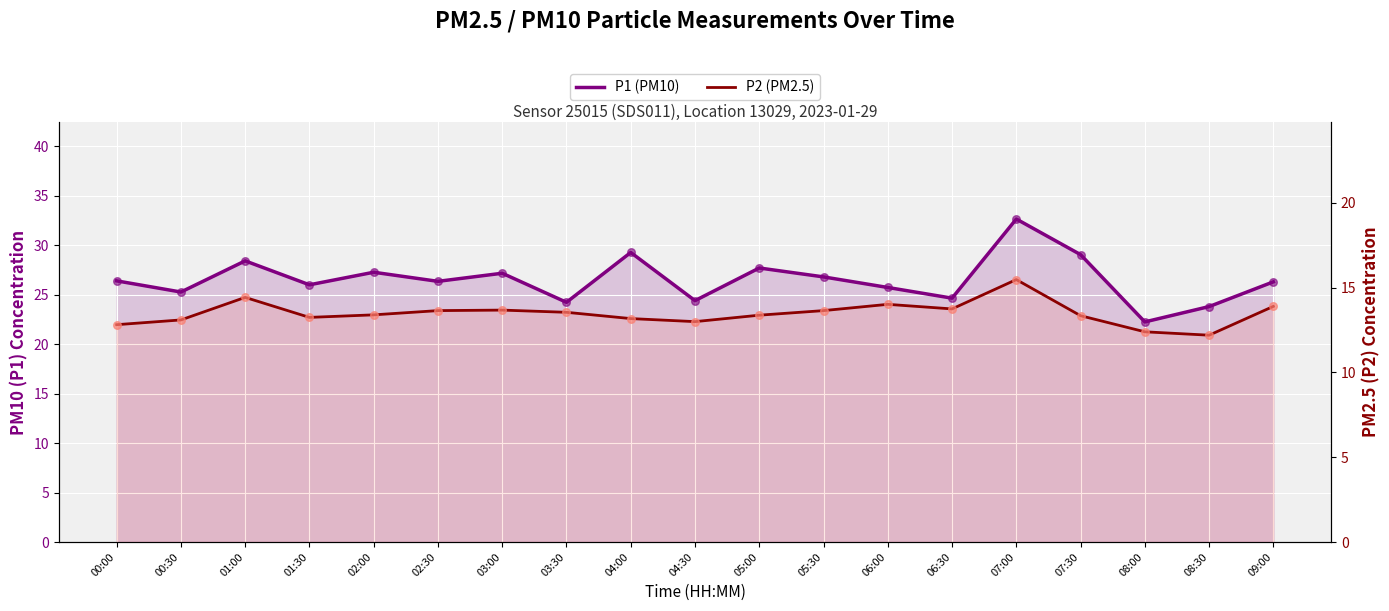

What are all the series names shown in the legend?

P1 (PM10), P2 (PM2.5)